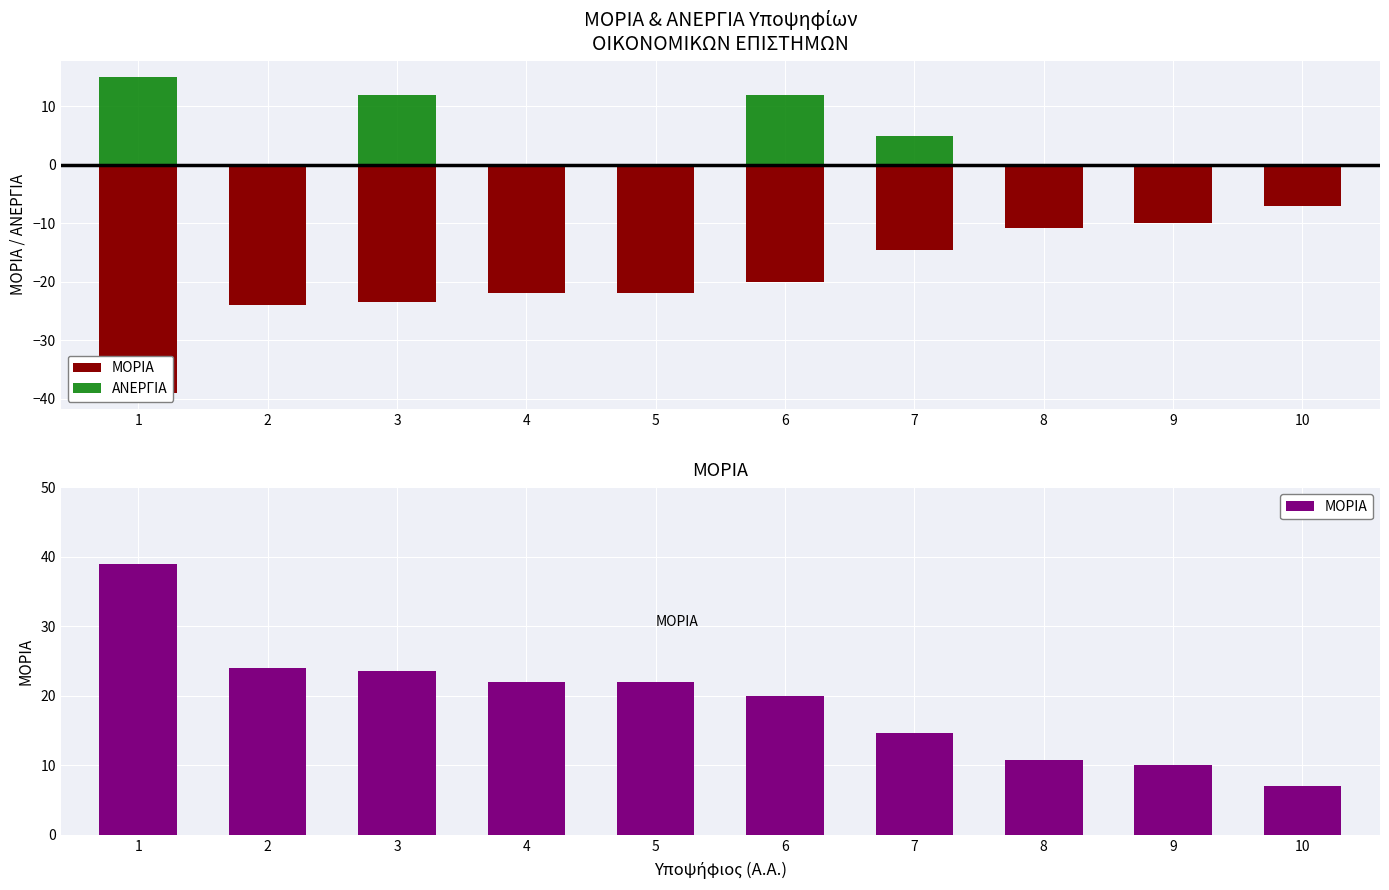

Where does the ΜΟΡΙΑ series first go above 22?

1